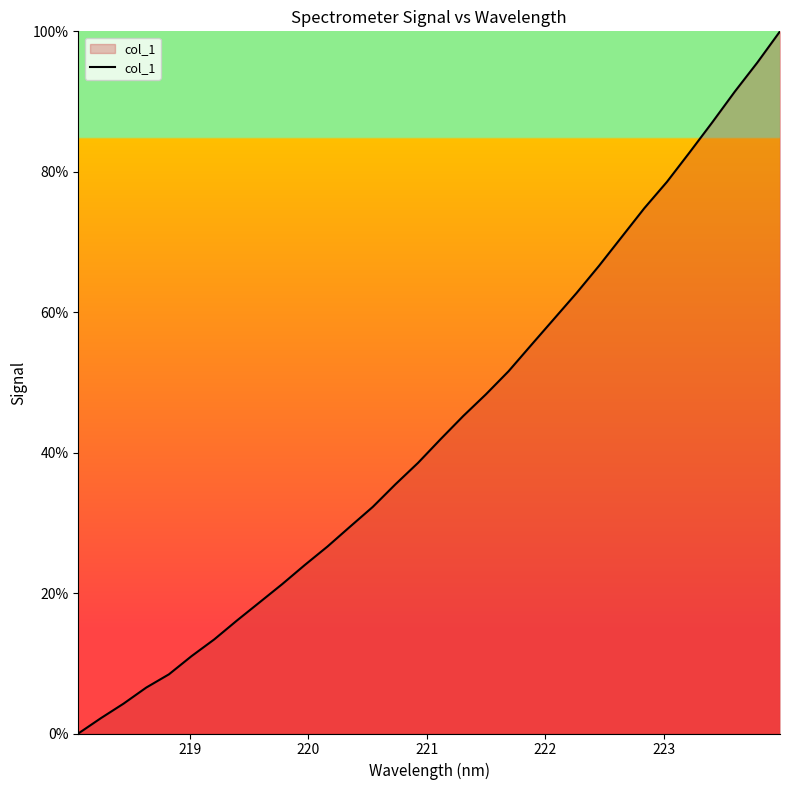

What is the difference between the maximum and minimum values?

100.0